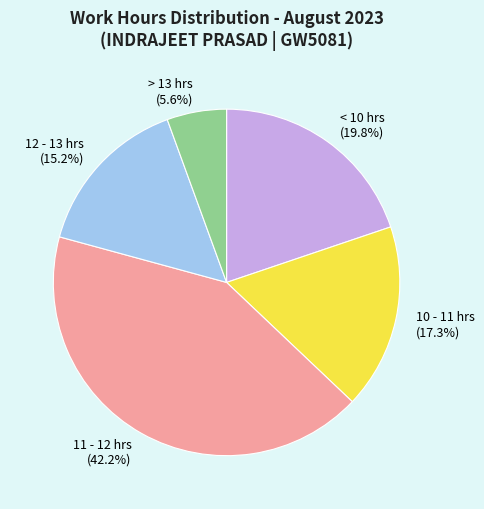

Does any single category account for the majority?

No